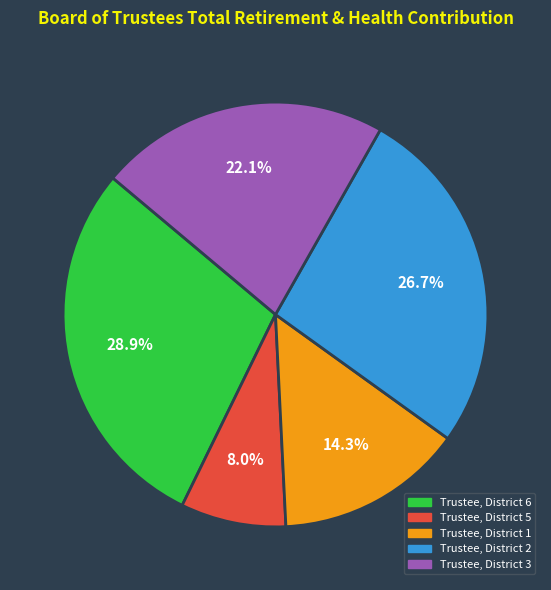

To the nearest percent, what is the difference between the Trustee, District 5 and Trustee, District 3 slice percentages?

14%